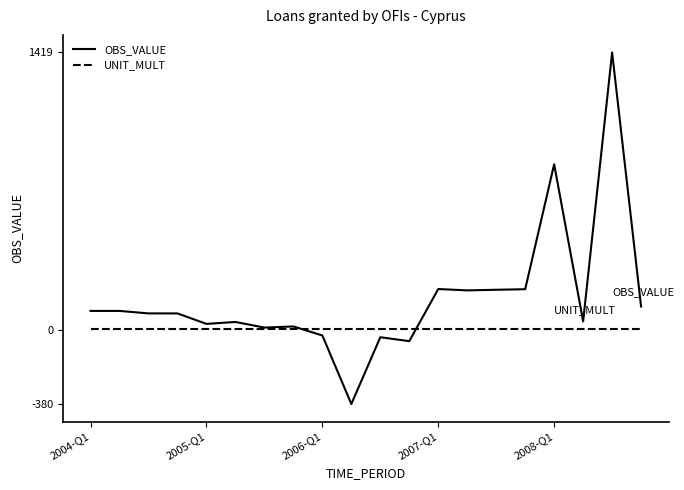

Rank the series by their maximum value, from lowest to highest.

UNIT_MULT, OBS_VALUE